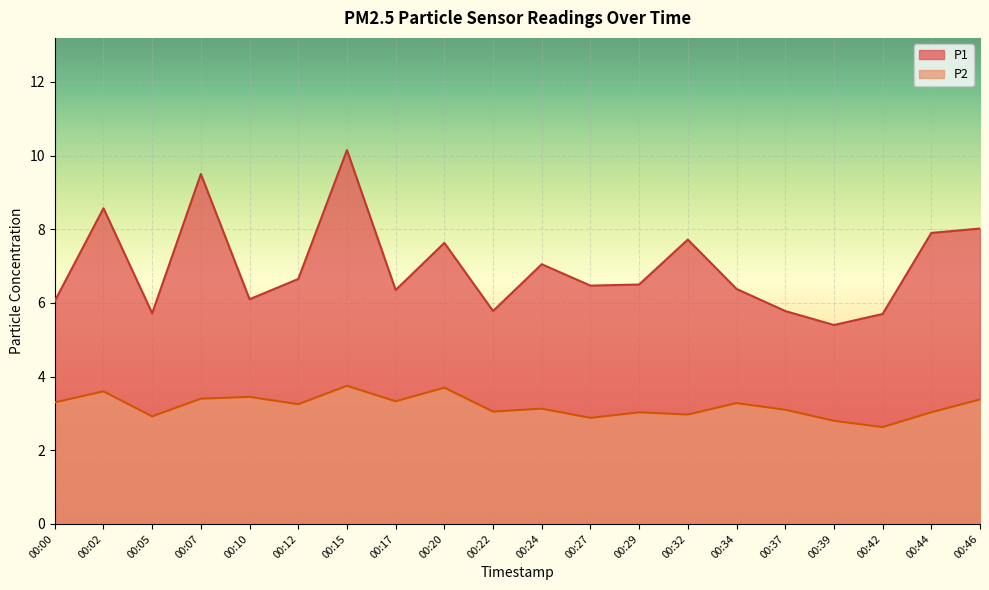

Reading left to right, list all the values displayed in this chart.

P1: 00:00=6.0	00:02=8.6	00:05=5.7	00:07=9.5	00:10=6.1	00:12=6.7	00:15=10.2	00:17=6.3	00:20=7.6	00:22=5.8	00:24=7.0	00:27=6.5	00:29=6.5	00:32=7.7	00:34=6.4	00:37=5.8	00:39=5.4	00:42=5.7	00:44=7.9	00:46=8.0
P2: 00:00=3.3	00:02=3.6	00:05=2.9	00:07=3.4	00:10=3.5	00:12=3.2	00:15=3.8	00:17=3.3	00:20=3.7	00:22=3.0	00:24=3.1	00:27=2.9	00:29=3.0	00:32=3.0	00:34=3.3	00:37=3.1	00:39=2.8	00:42=2.6	00:44=3.0	00:46=3.4